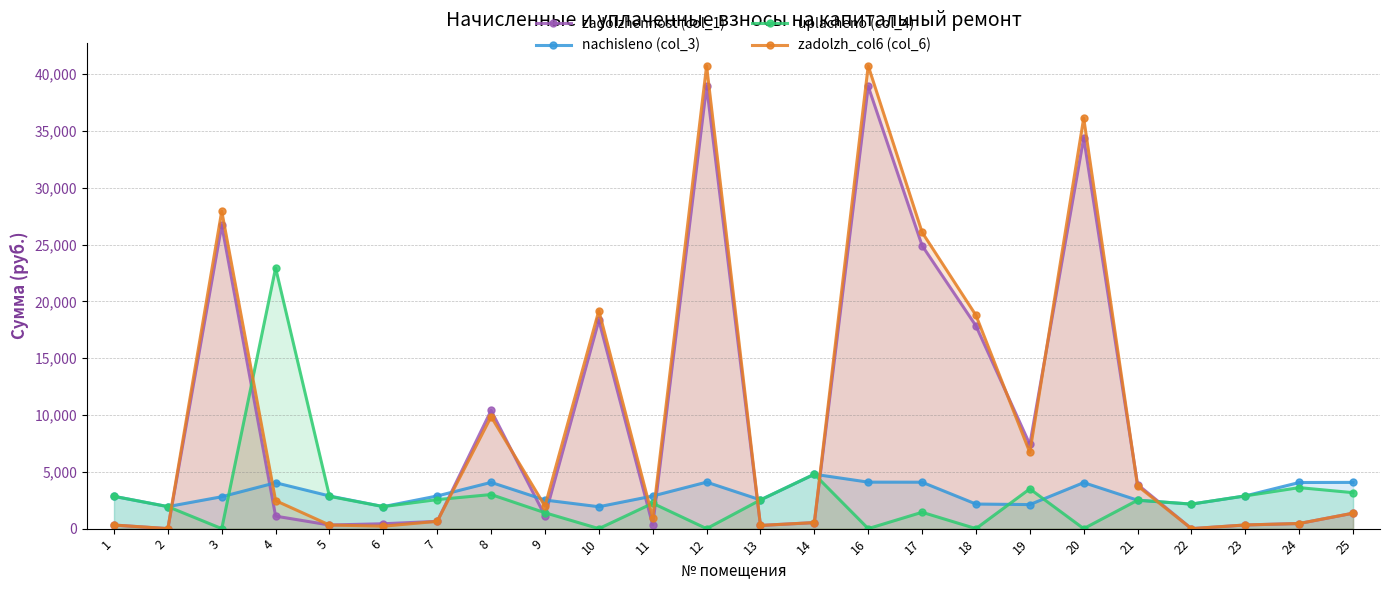

At how many categories does at least one series exceed 37330?

2